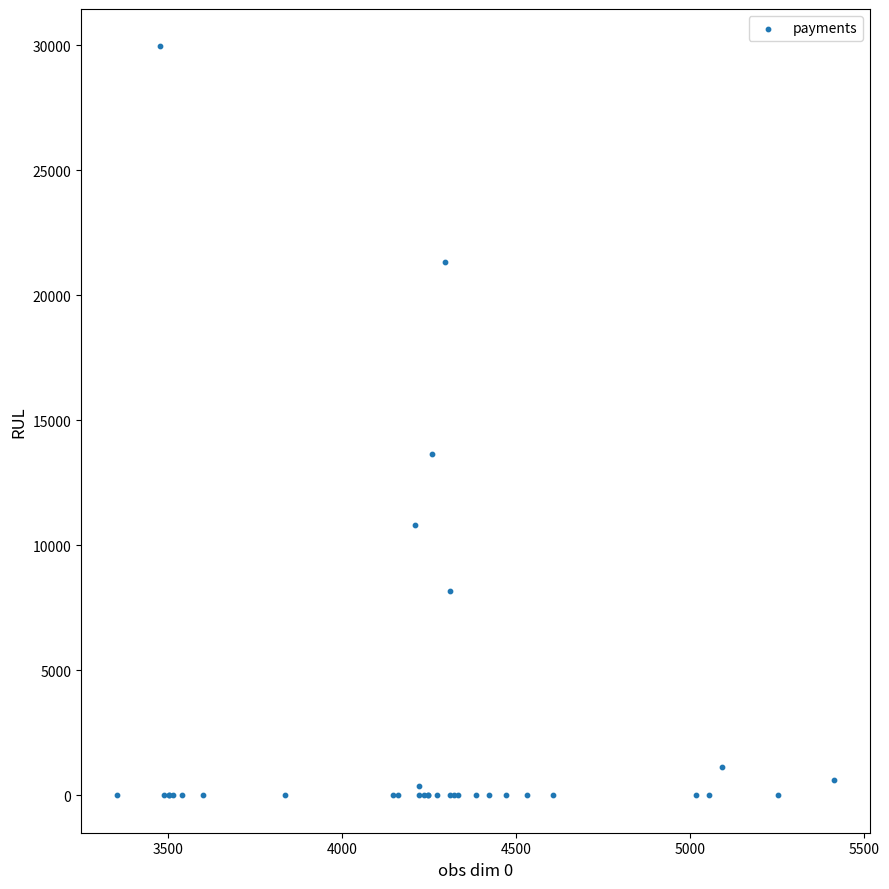

What Y value in the scatter plot is closest to 14980?

13651.4